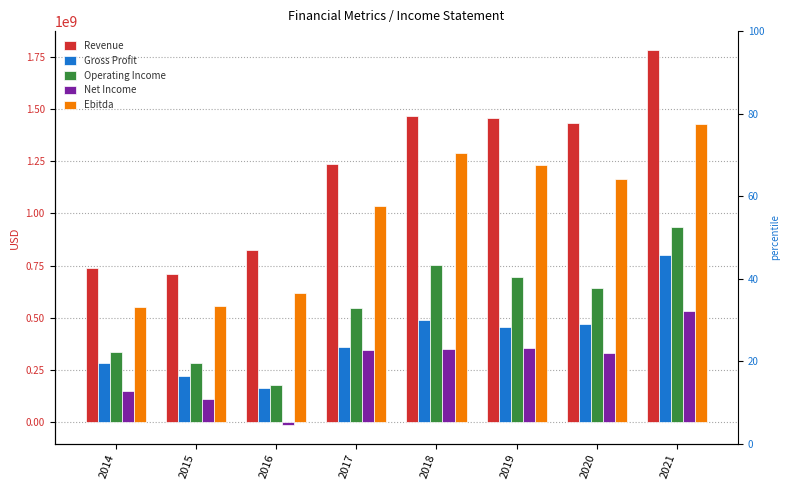

What value does the Revenue series have at 2019, to the nearest 100?

1458303000